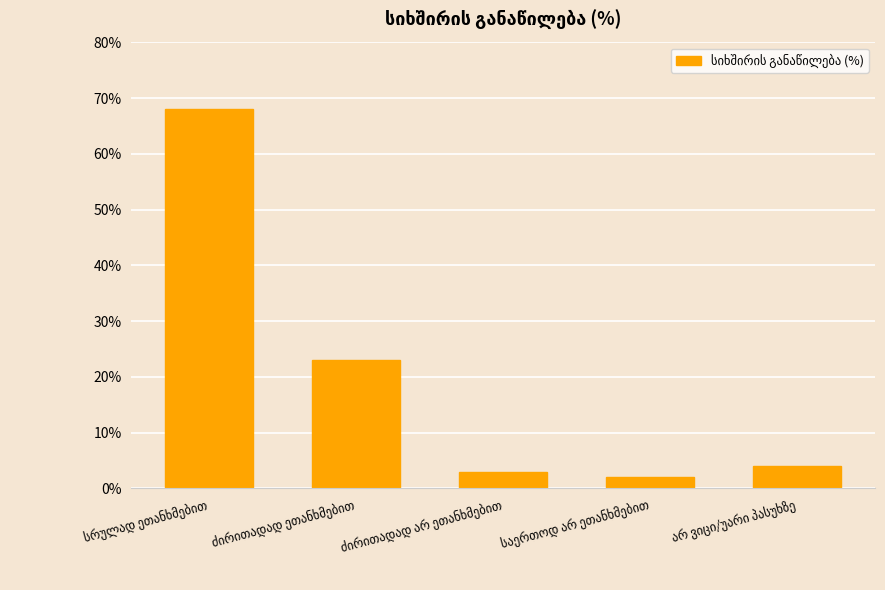

What is the sum of all values?

100